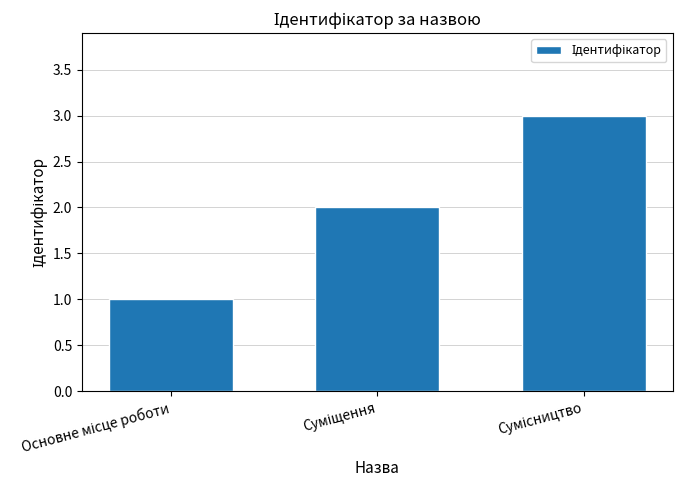

How many values are below 2?

1